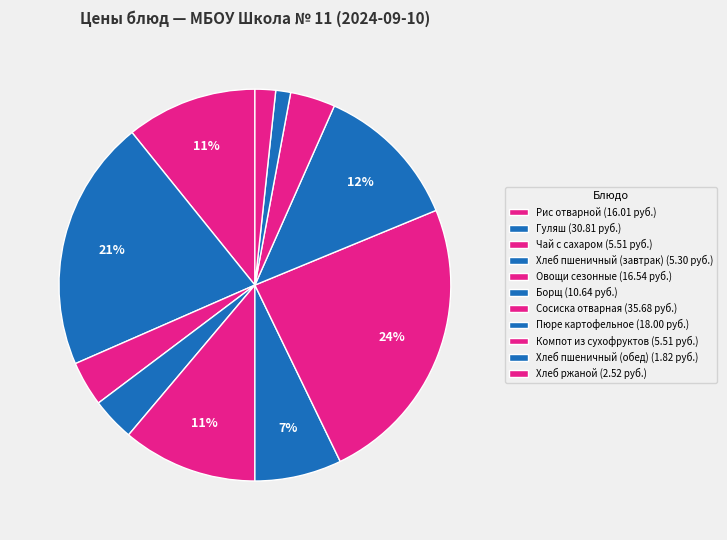

Is there any slice that represents more than half of the pie?

No